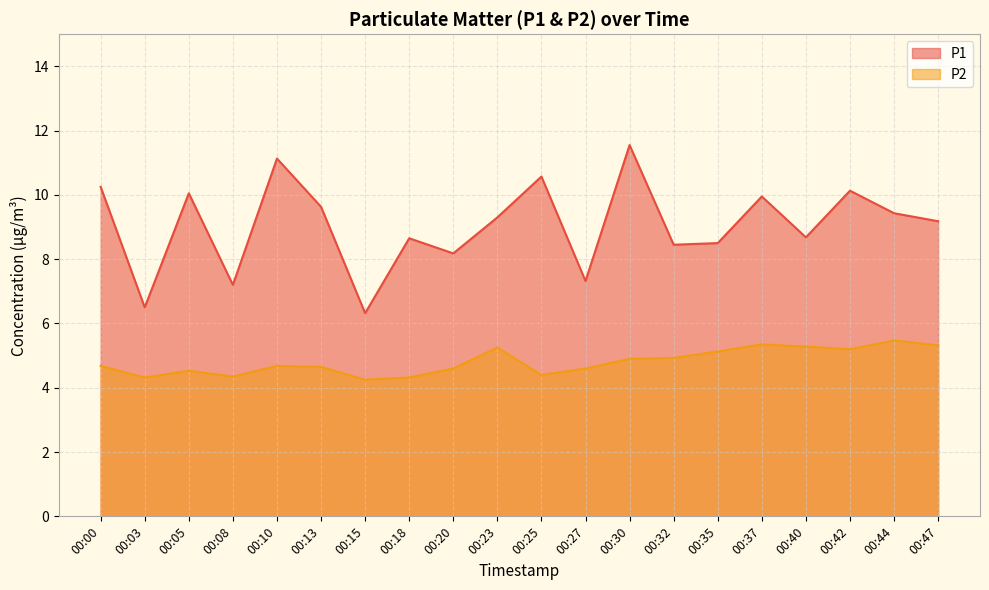

At which category is the sum across all series the highest?

00:30